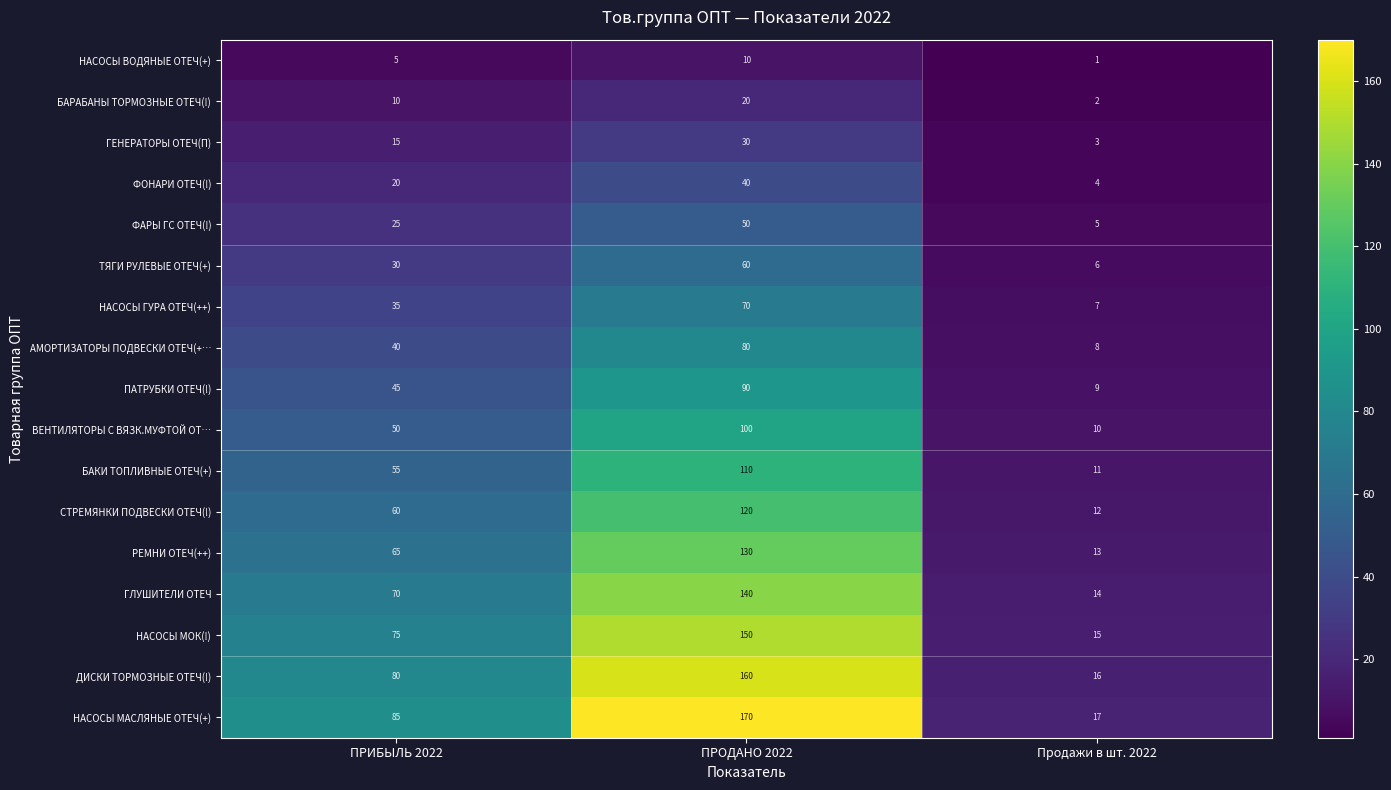

The value of ТЯГИ РУЛЕВЫЕ ОТЕЧ(+) at Продажи в шт. 2022 is 6. True or false?

True